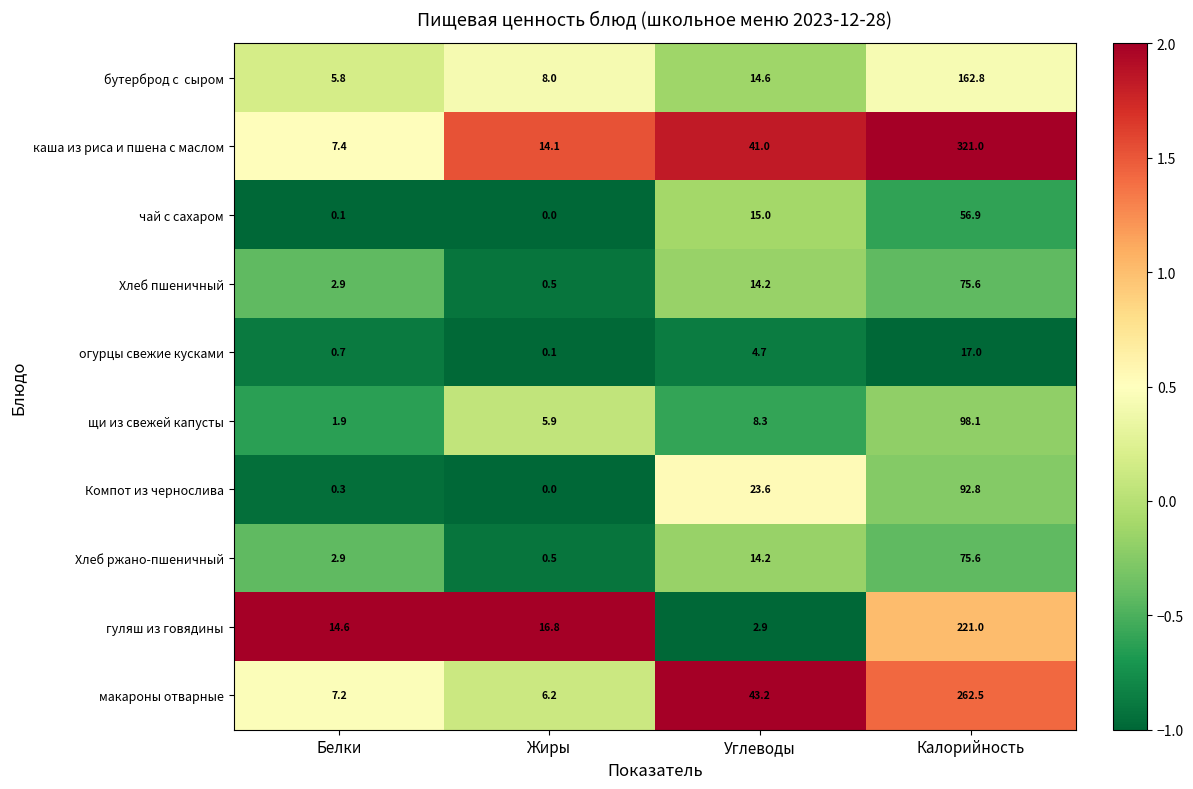

At which label is каша из риса и пшена с маслом closest to 164?

Углеводы